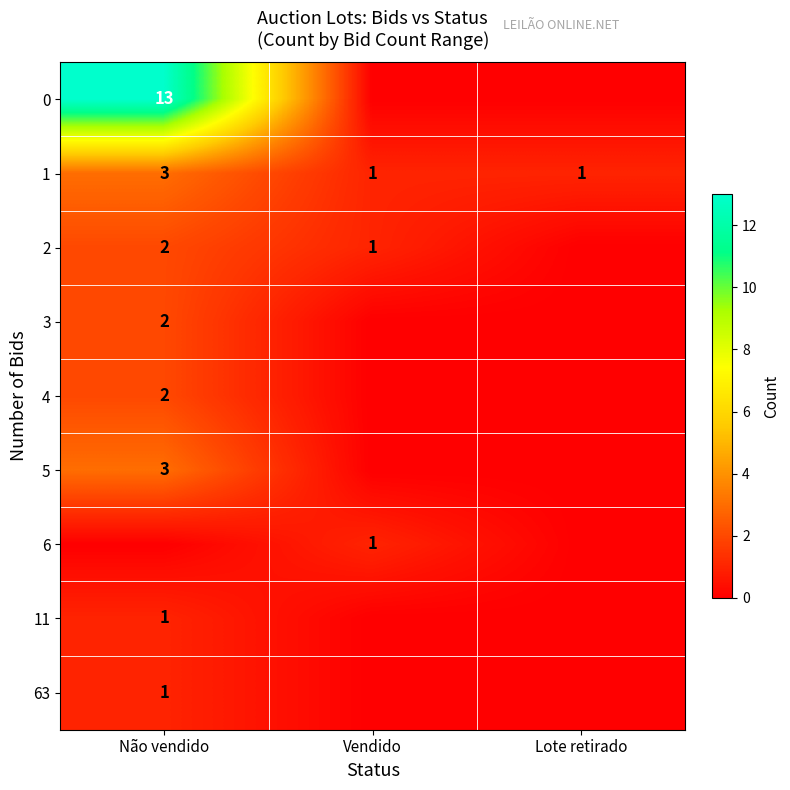

Read the 1 value at Não vendido.

3